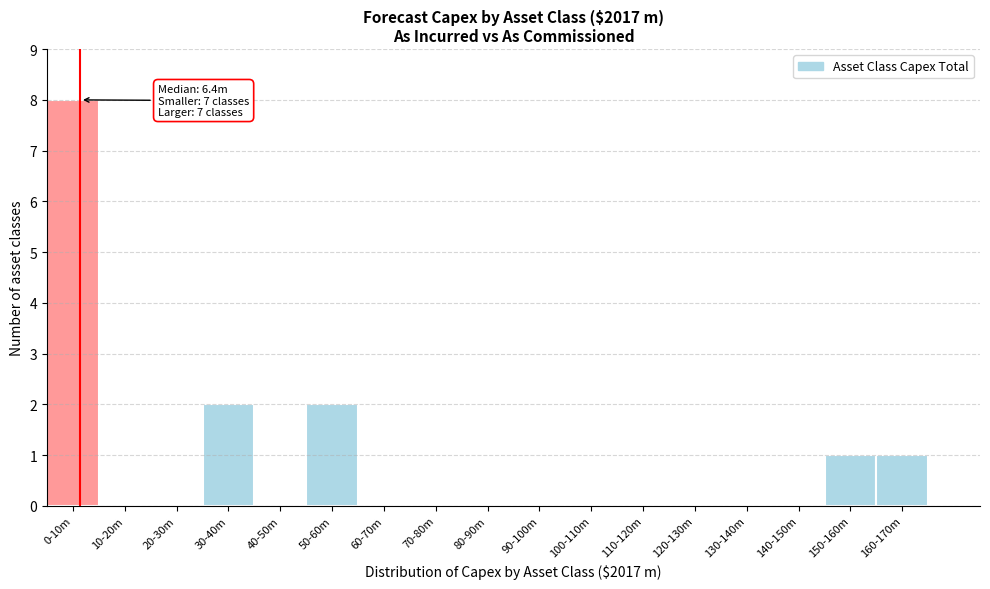

Reading left to right, what are all the values shown in this chart?

0-10m=8	10-20m=0	20-30m=0	30-40m=2	40-50m=0	50-60m=2	60-70m=0	70-80m=0	80-90m=0	90-100m=0	100-110m=0	110-120m=0	120-130m=0	130-140m=0	140-150m=0	150-160m=1	160-170m=1